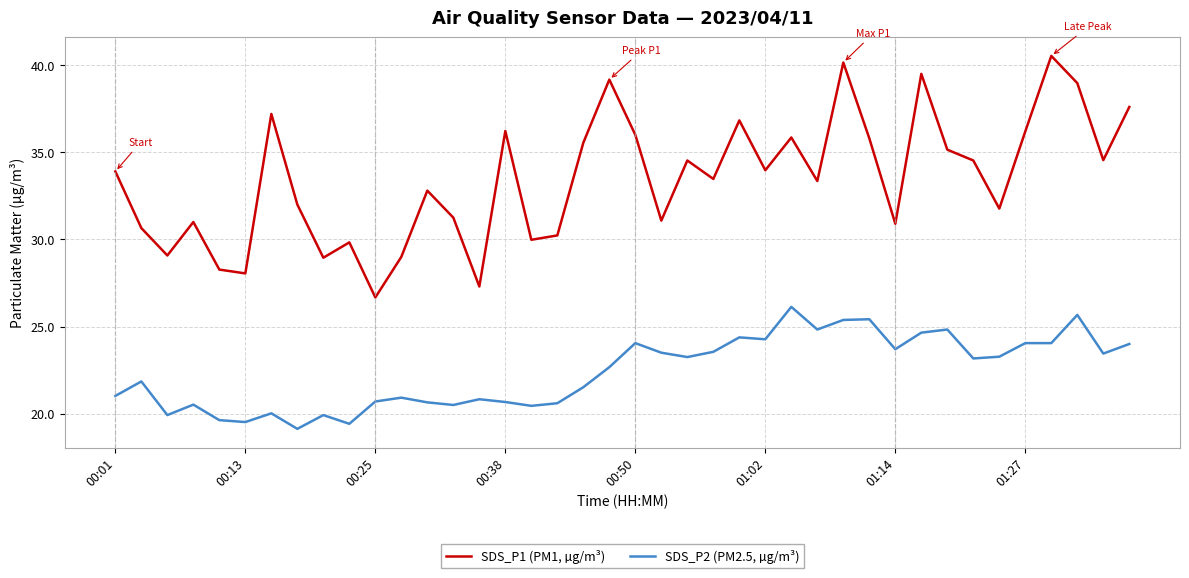

Which series has the widest spread of values?

SDS_P1 (PM1, µg/m³)